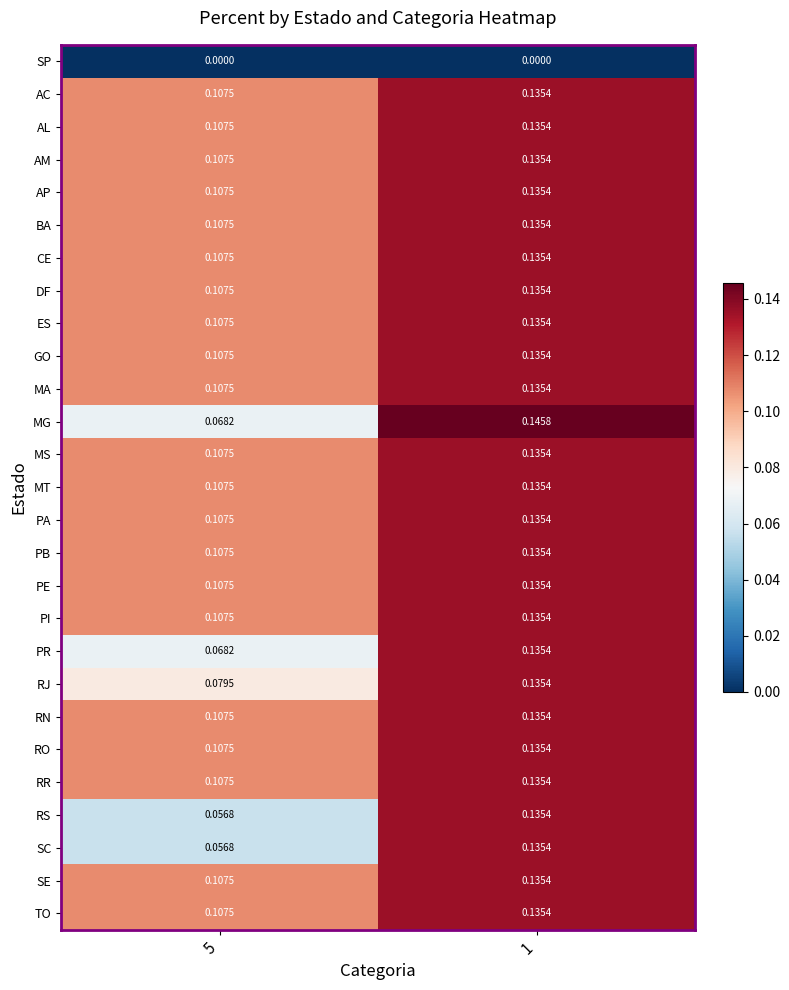

Is the value of RS at 5 greater than the value of SP at 1?

Yes